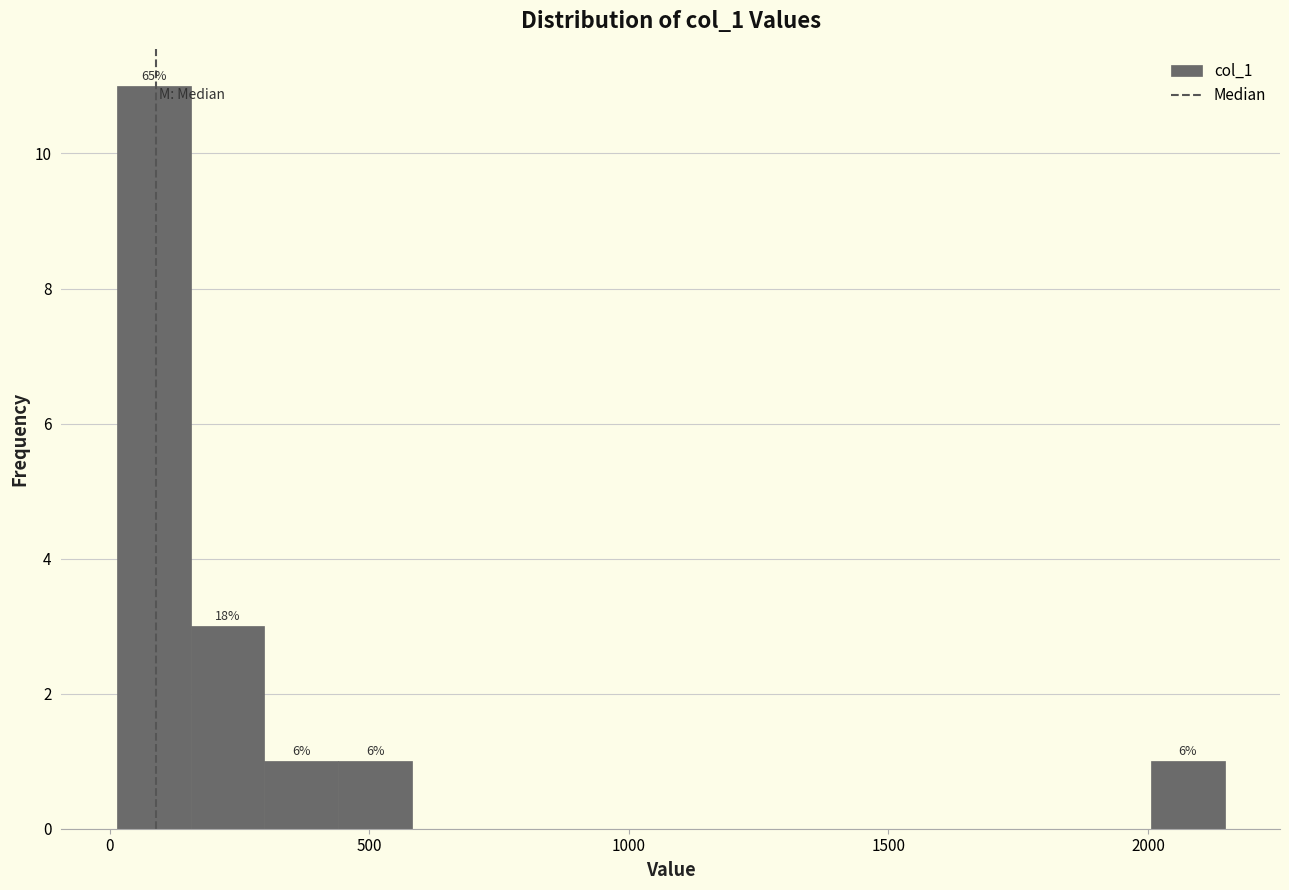

Read against the x-axis, roughly where is the centre of the tallest bar?

100